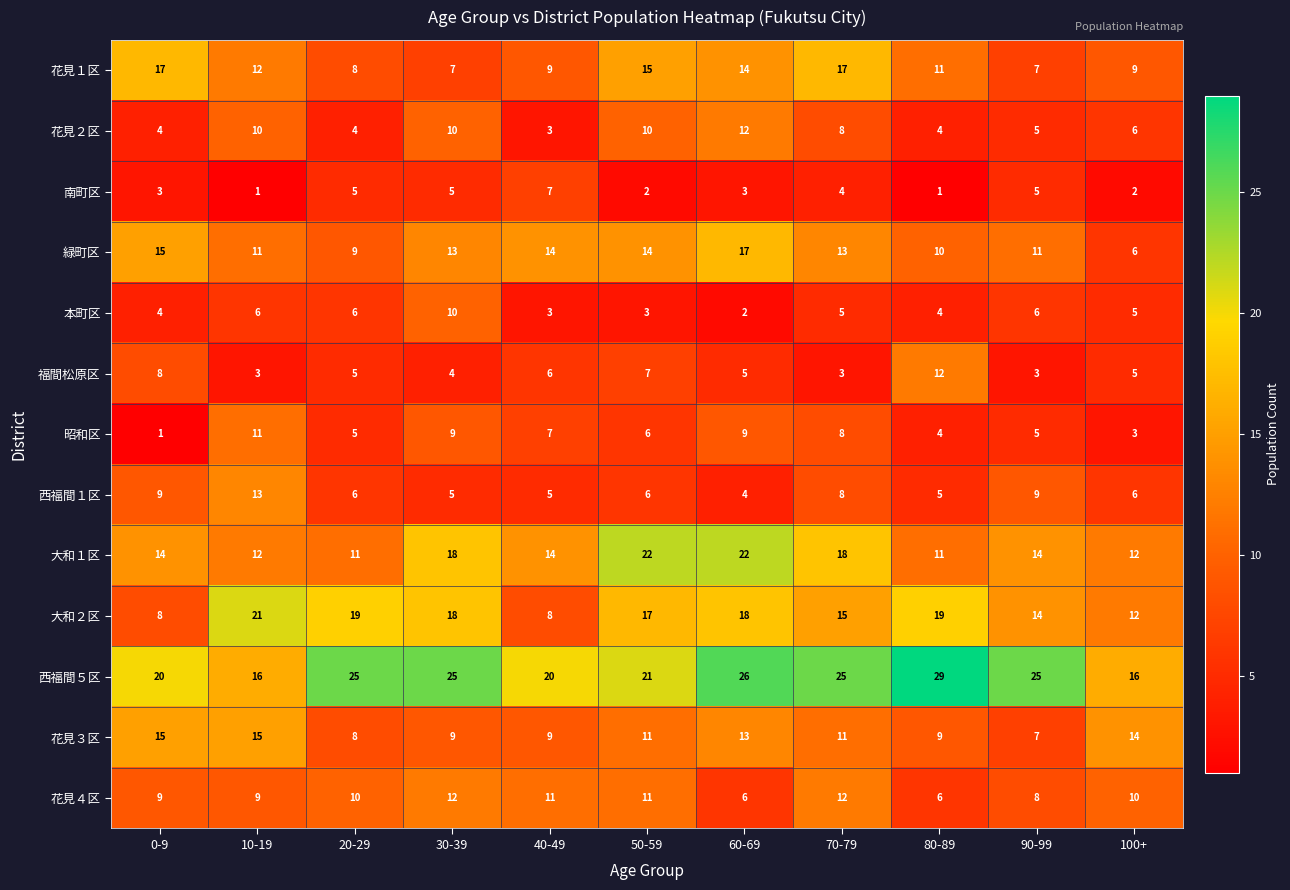

The value of 花見３区 at 30-39 is 9. True or false?

True